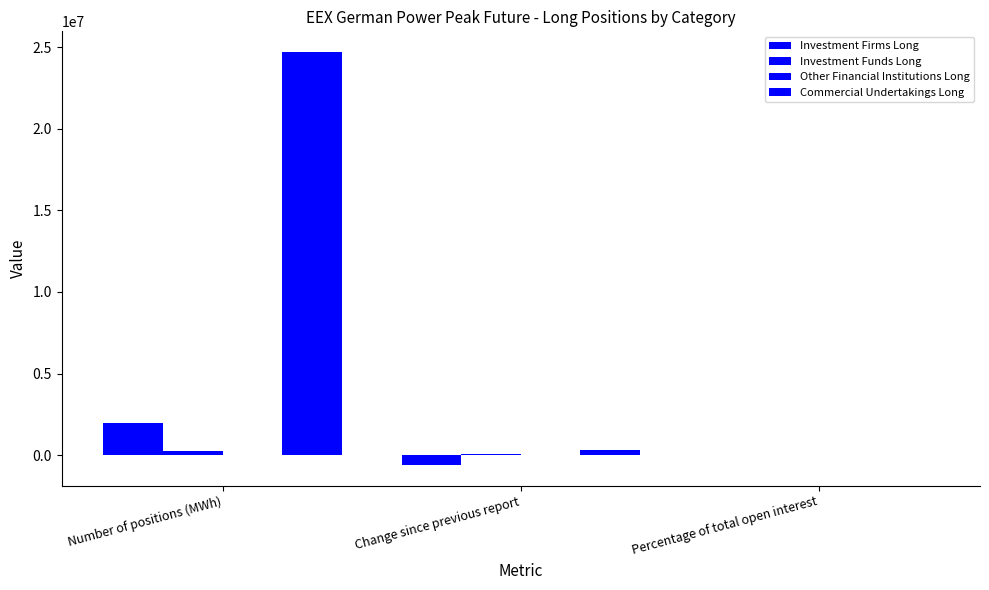

Which category has the highest value in the Investment Firms Long series?

Number of positions (MWh)